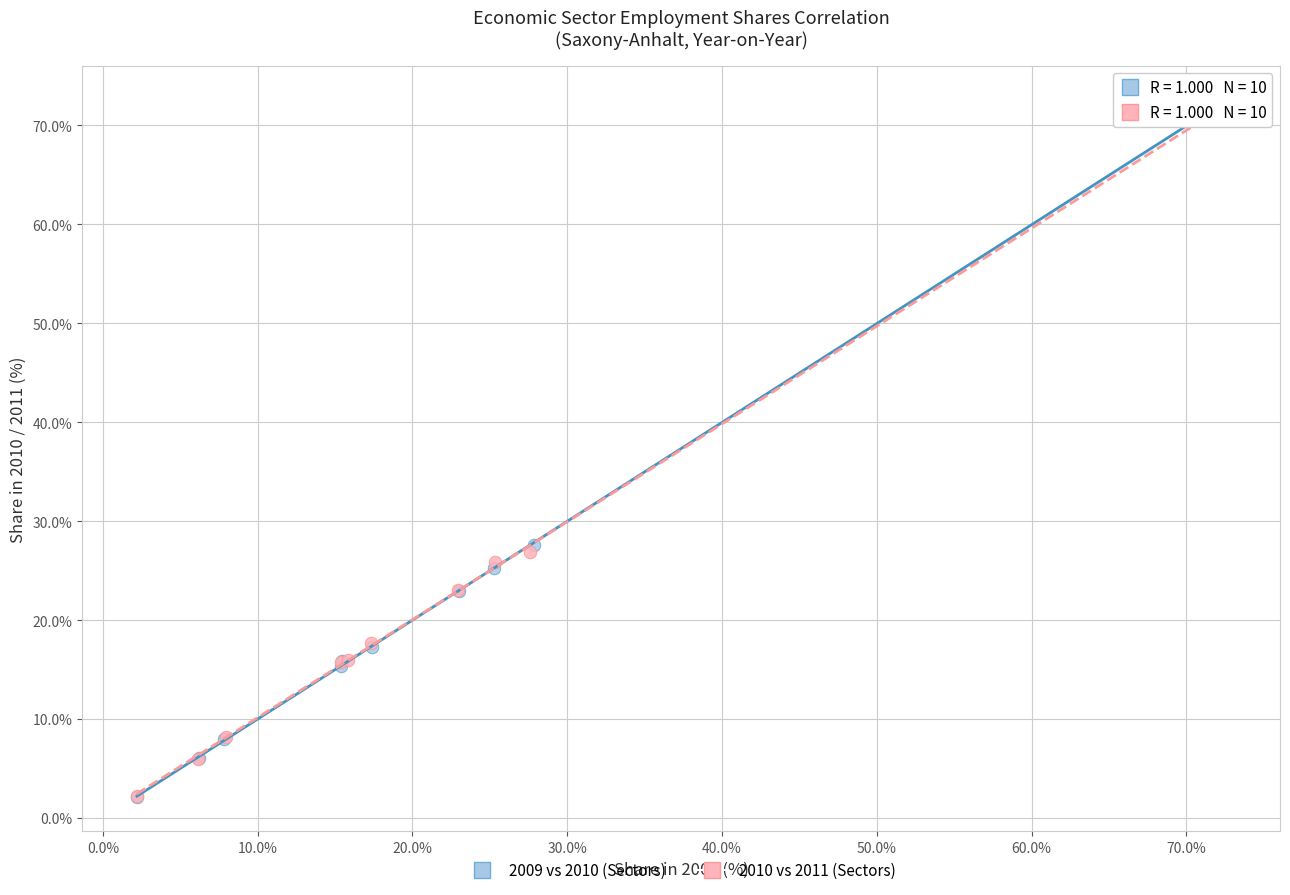

Which series has the widest spread of Y values?

2009 vs 2010 (Sectors)